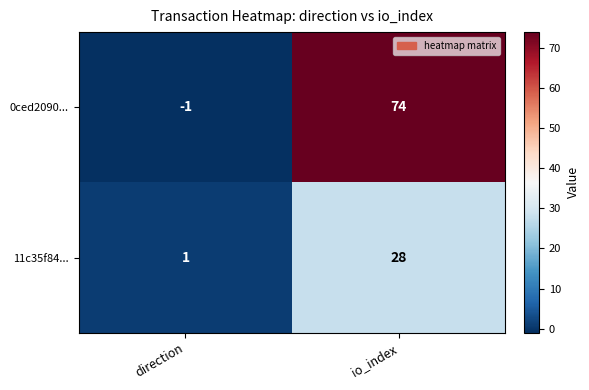

What is the total value across all series at io_index?

102